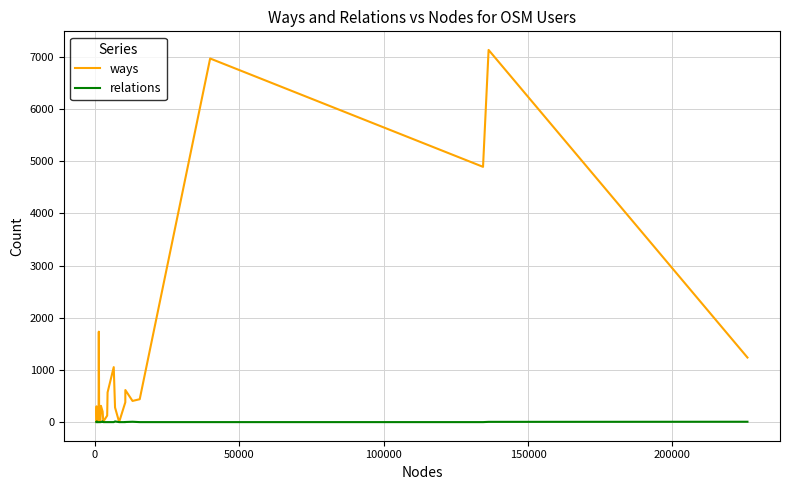

What is the greatest value displayed?

7135